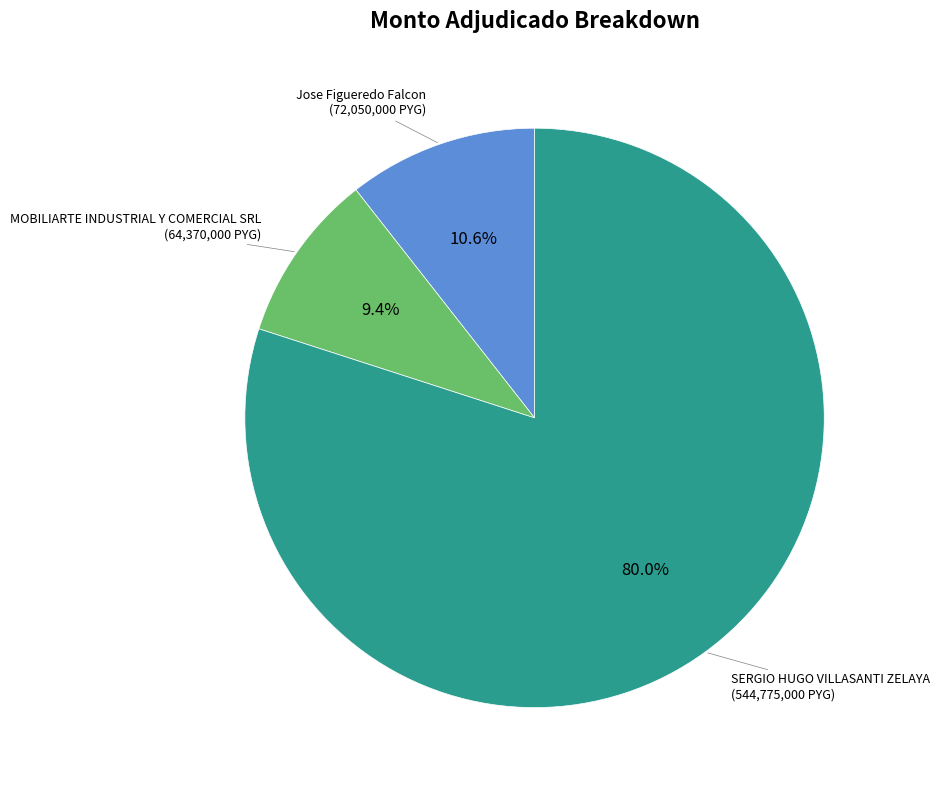

Is there any slice that represents more than half of the pie?

Yes